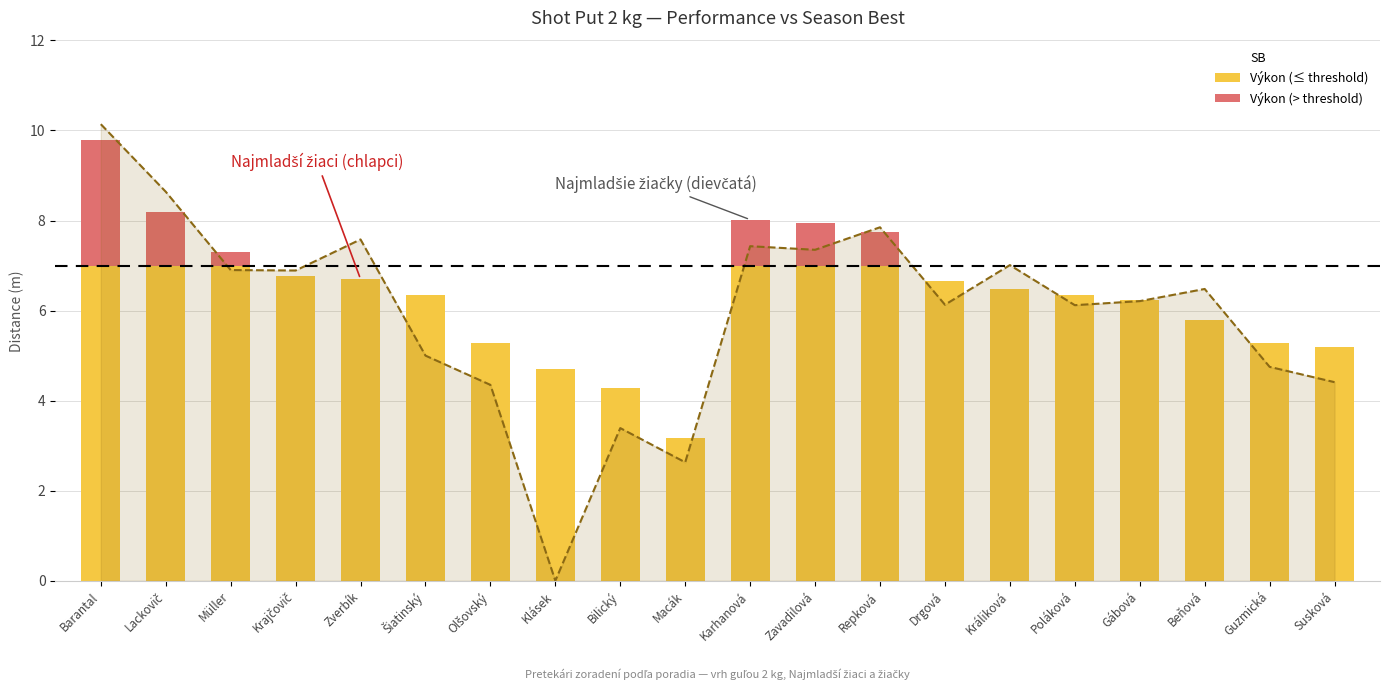

What is the greatest value displayed?

10.1